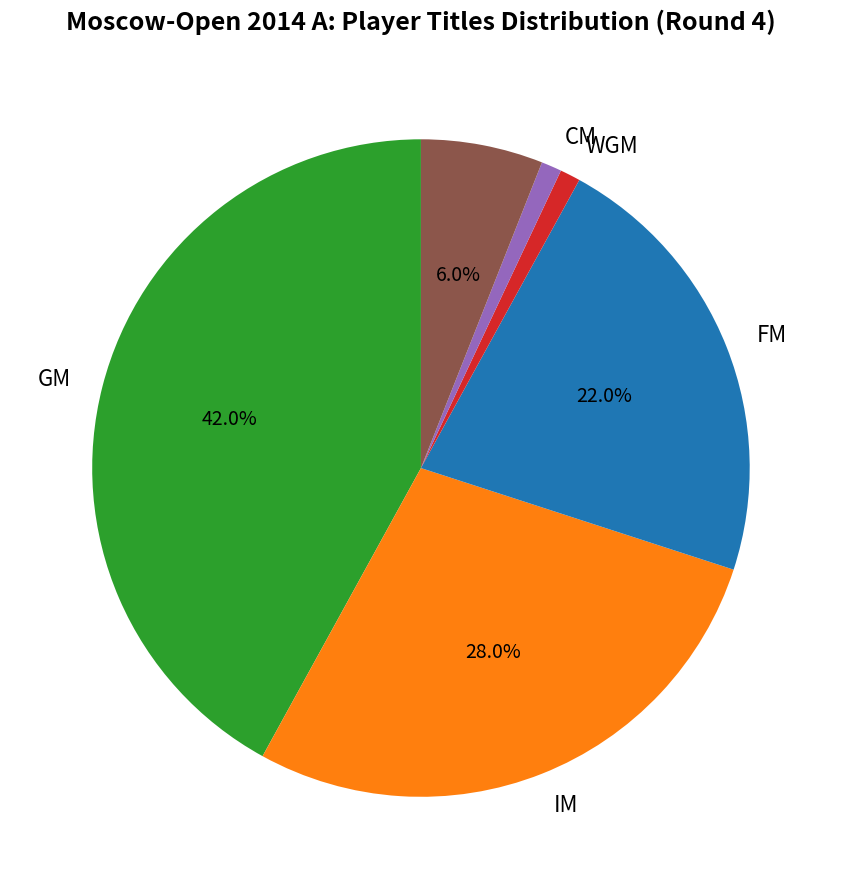

Does any single category account for the majority?

No